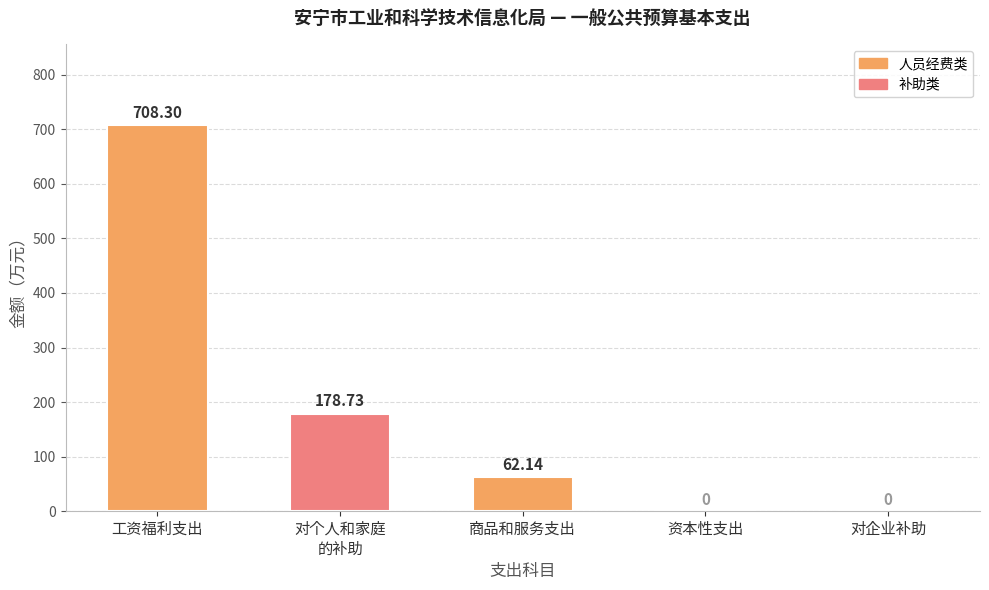

At which label does the data first exceed 62?

工资福利支出